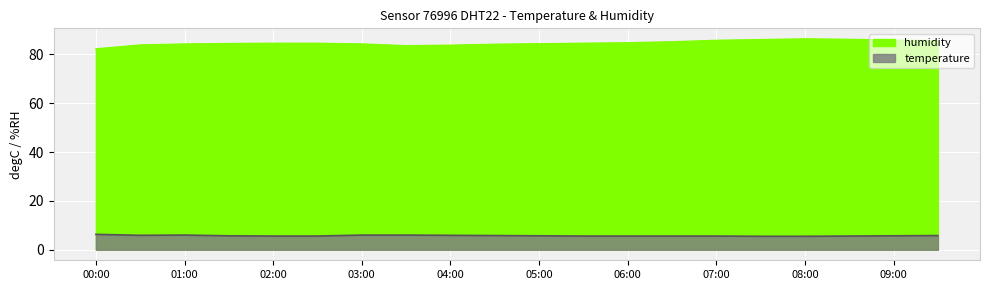

List the series in order of their peak value, lowest first.

temperature, humidity